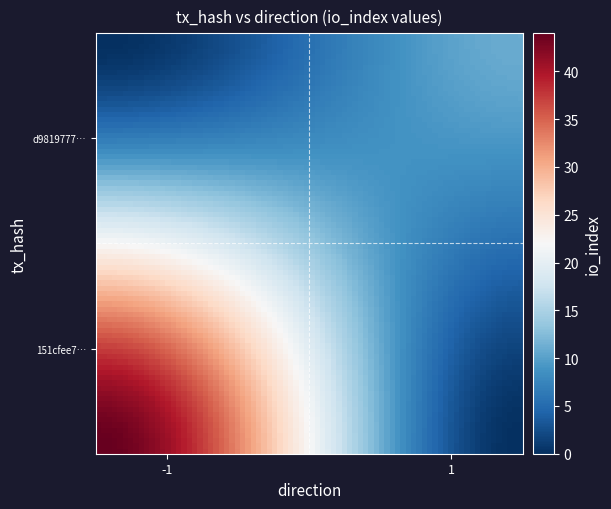

Which series has the largest total across all categories?

151cfee74f20a95df0b1edd6a63202ece5f77e8